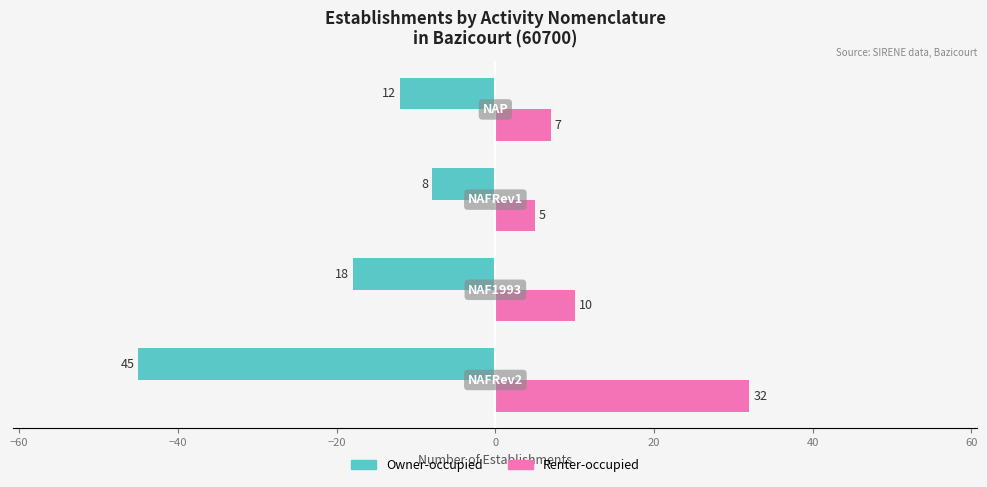

Rank the series by their maximum value, from highest to lowest.

Renter-occupied, Owner-occupied